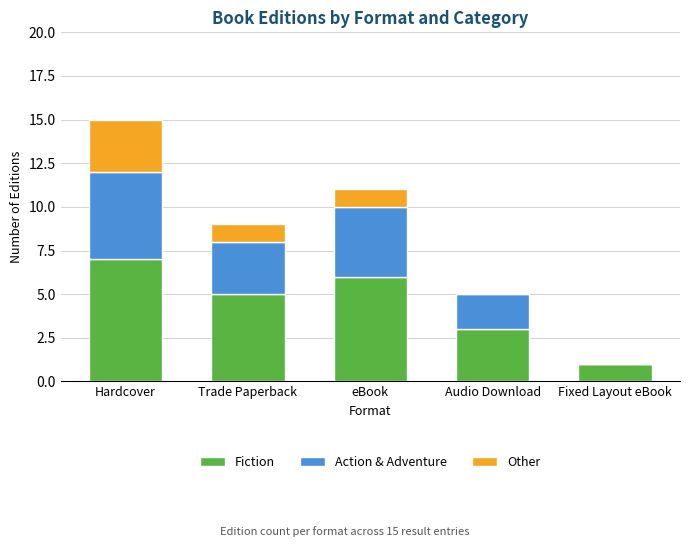

What is the maximum value for Fiction?

7